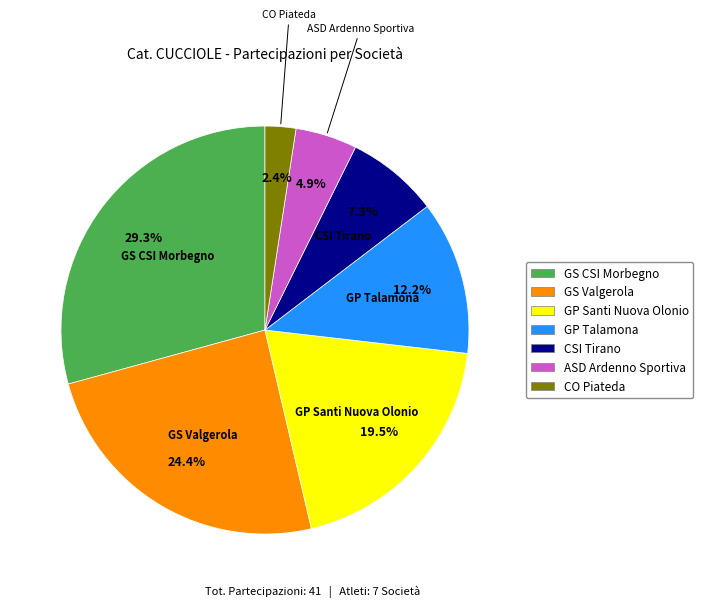

Rank the categories by value from highest to lowest.

GS CSI Morbegno, GS Valgerola, GP Santi Nuova Olonio, GP Talamona, CSI Tirano, ASD Ardenno Sportiva, CO Piateda